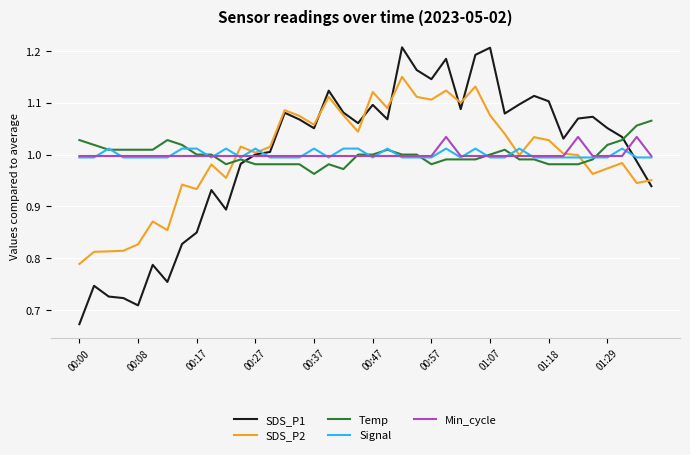

How many lines are shown in the chart?

5